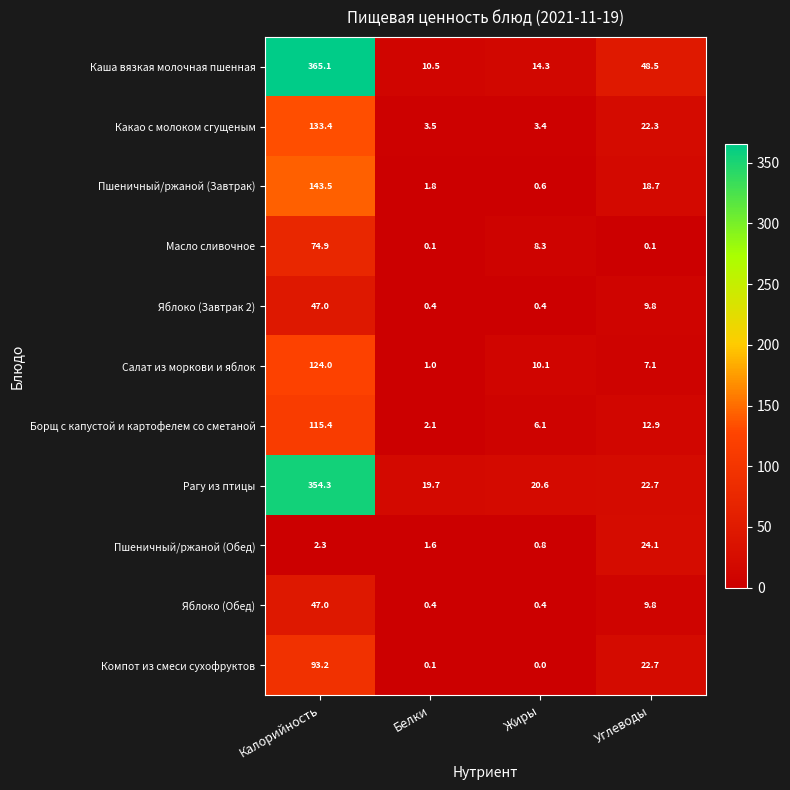

The Борщ с капустой и картофелем со сметаной series shows 18.6 at Углеводы. True or false?

False